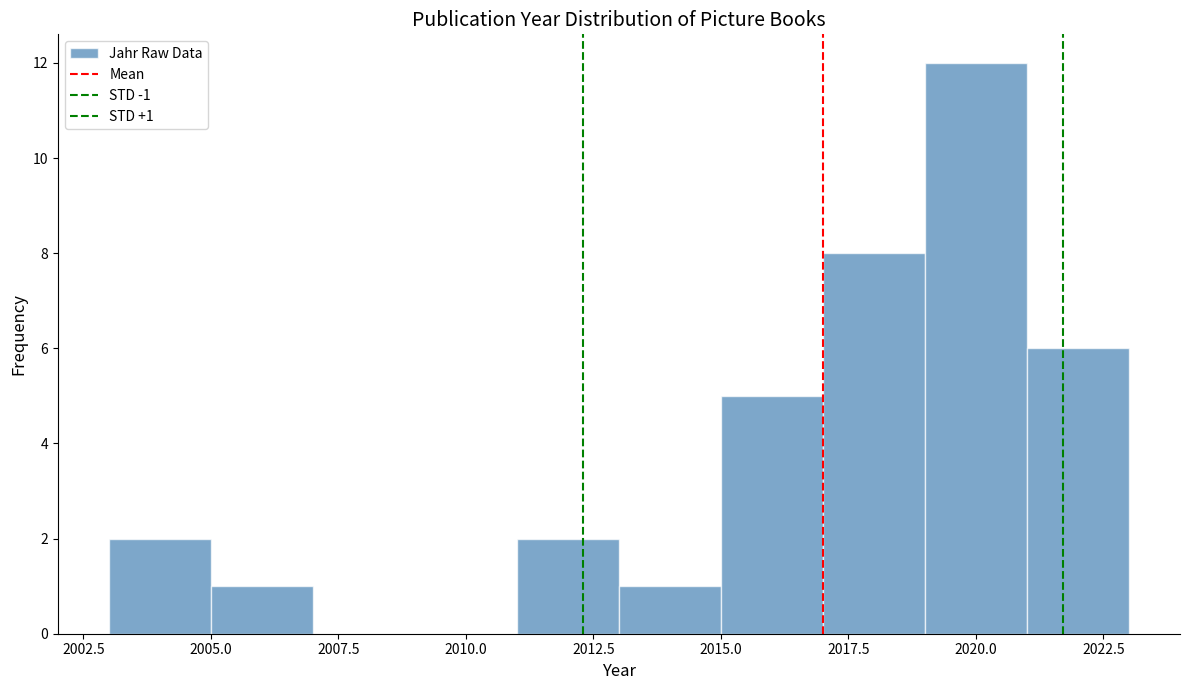

Which range on the x-axis has the tallest bar?

2019 to 2021